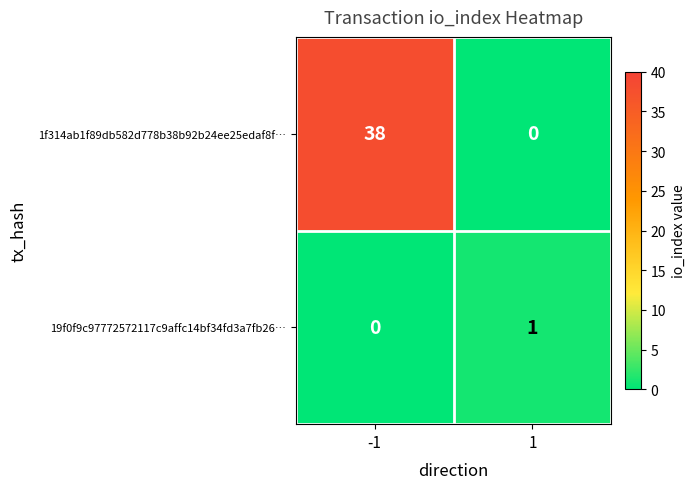

List the series in order of their peak value, lowest first.

19f0f9c97772572117c9affc14bf34fd3a7fb26…, 1f314ab1f89db582d778b38b92b24ee25edaf8f…